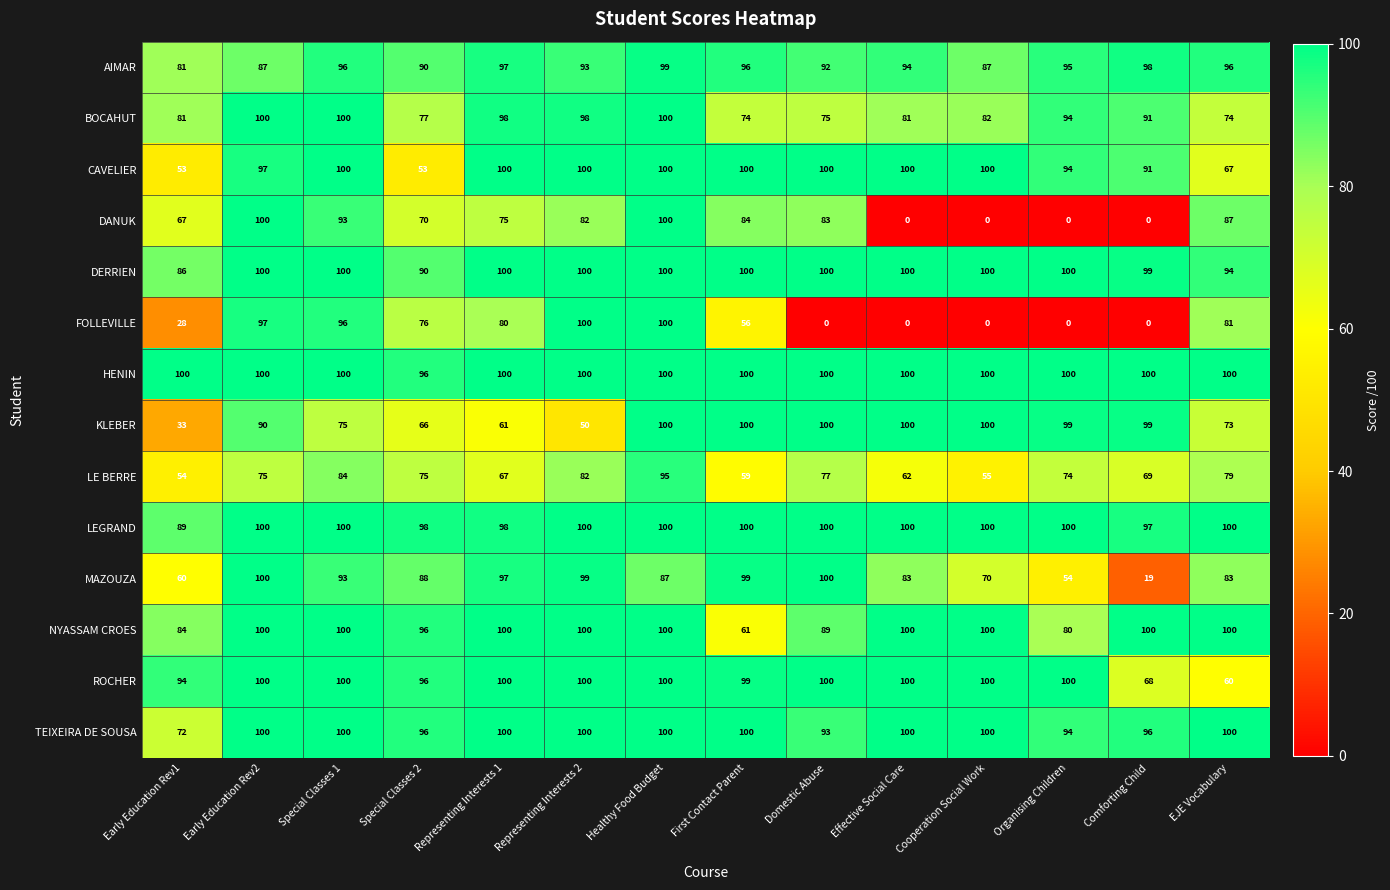

At which label does LEGRAND reach its minimum?

Early Education Rev1